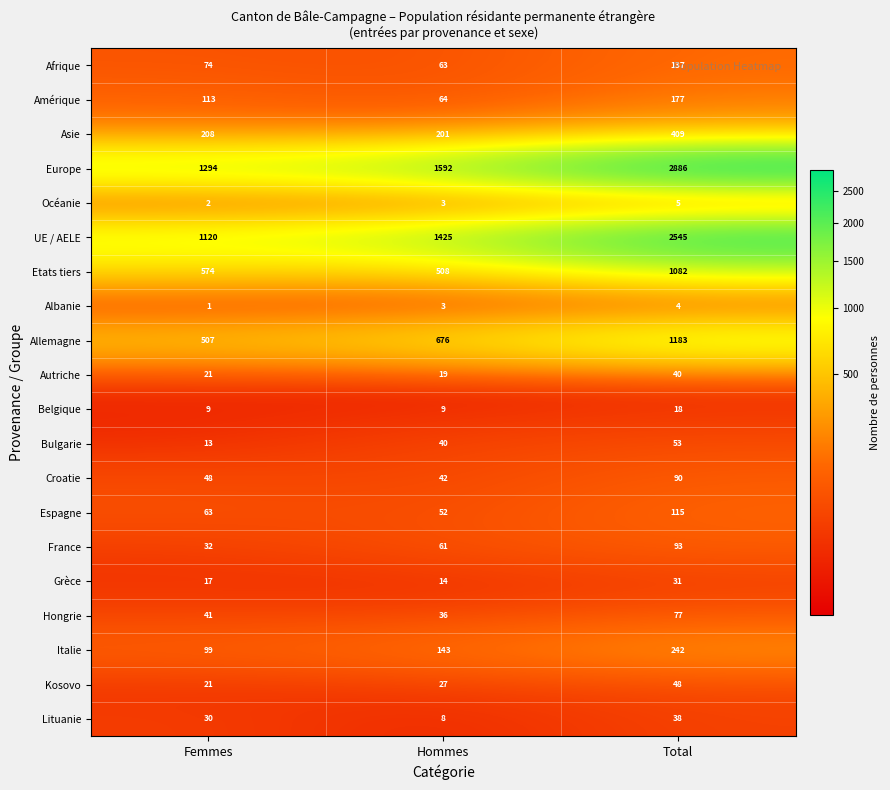

Count the Bulgarie values in the range 13 to 53.

3